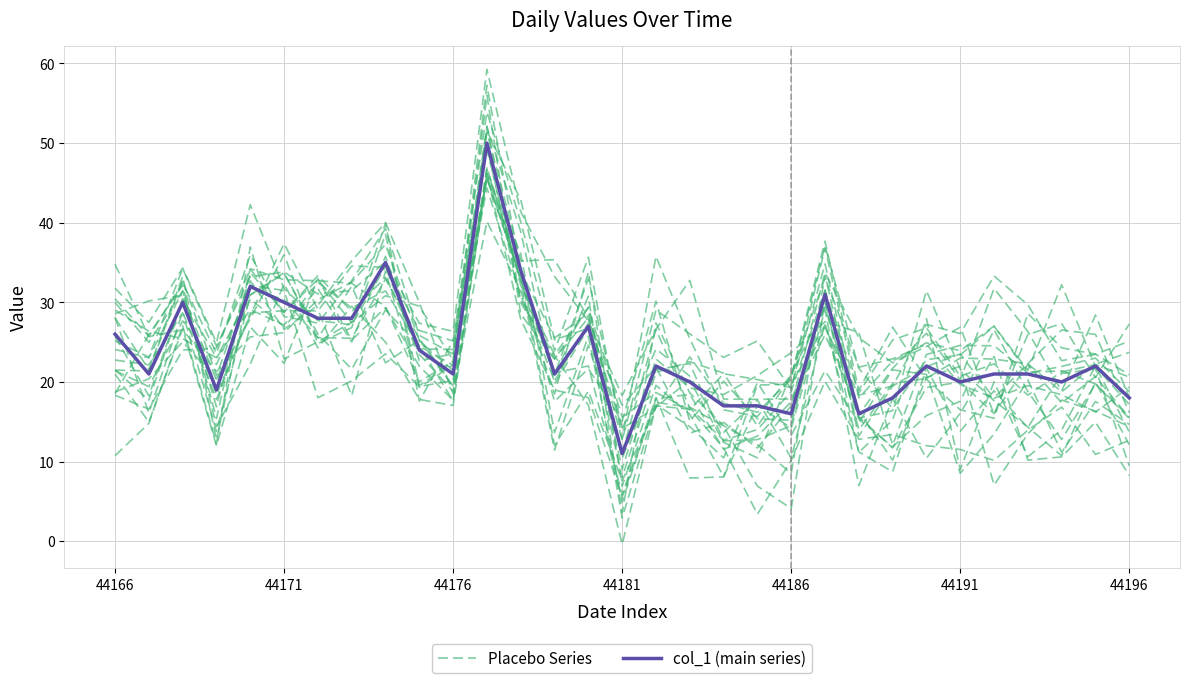

How many categories are shown in the chart?

31